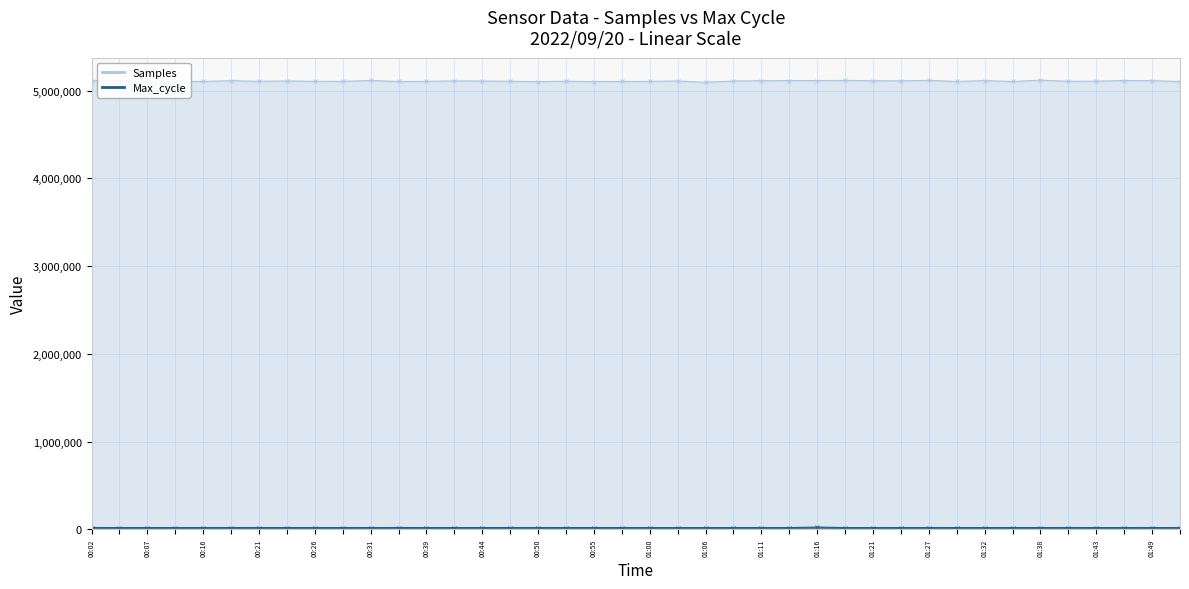

True or false: Max_cycle has a value of 20438 at 00:55.

True